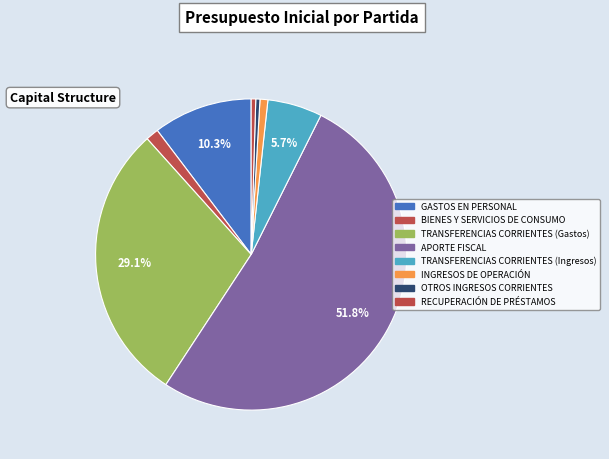

Which slice is the smallest?

OTROS INGRESOS CORRIENTES